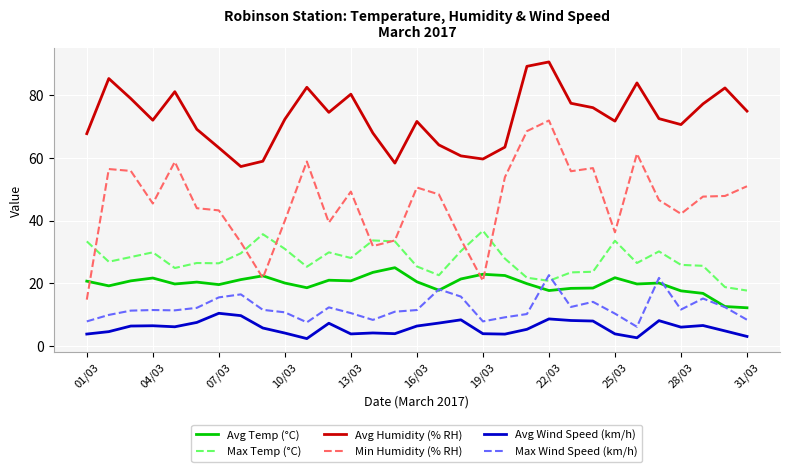

What is the minimum value for Max Temp (°C)?

17.7